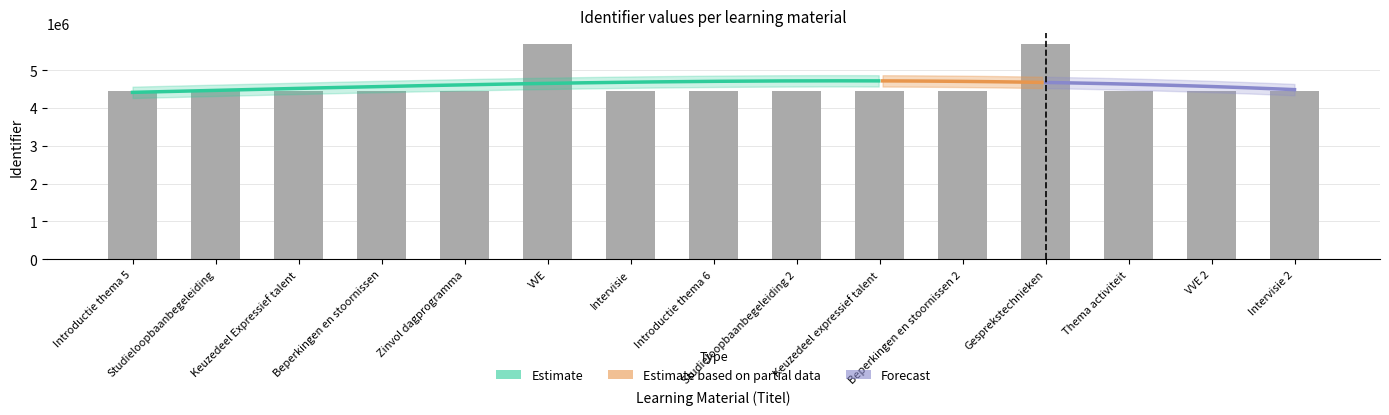

The value at Beperkingen en stoornissen is 4439686. True or false?

True